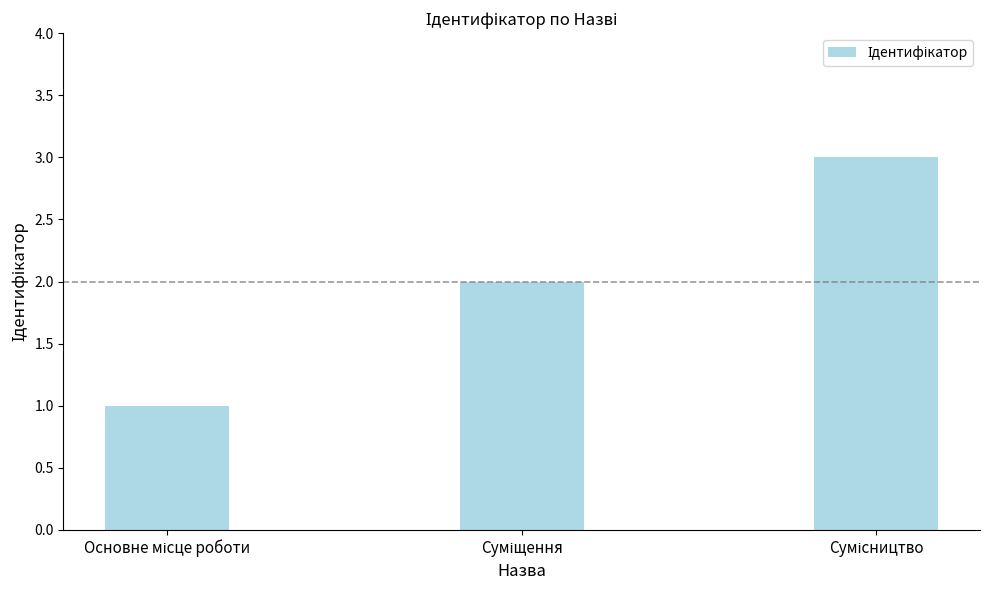

What is the sum of all values?

6